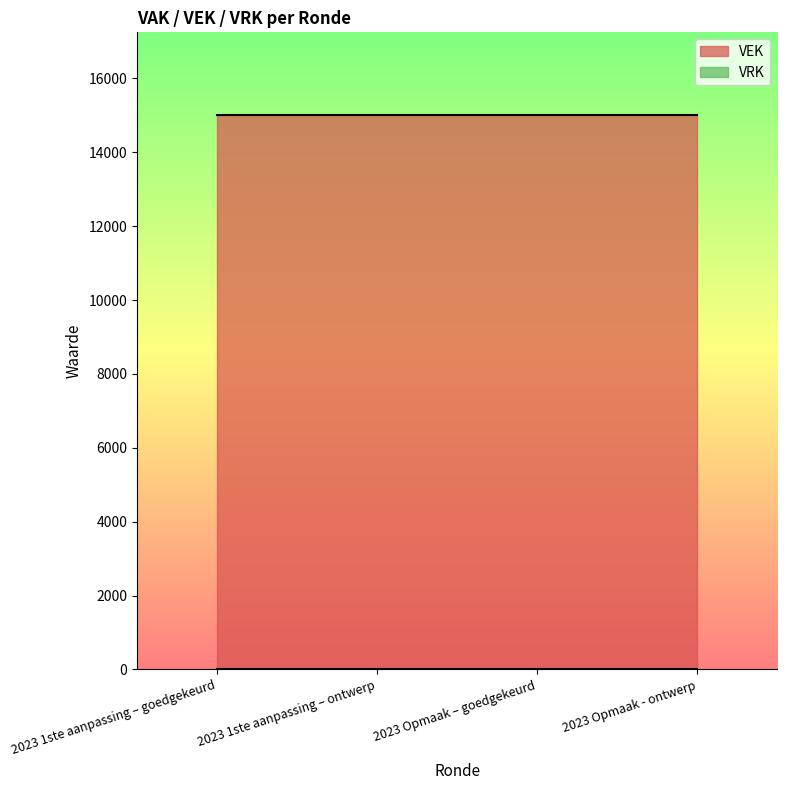

Does the chart display data point markers on the line(s)?

No